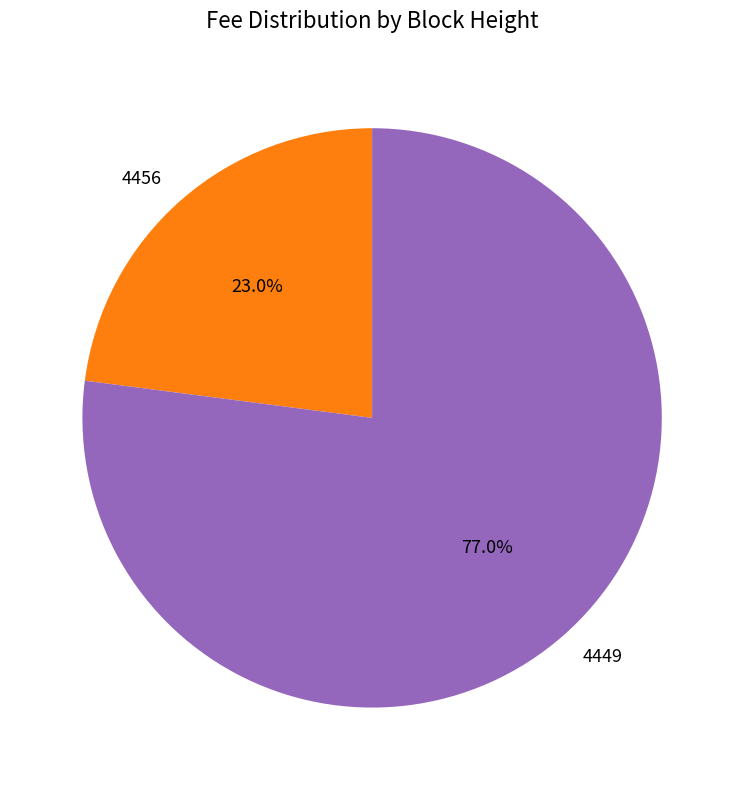

How much of the chart is everything except 4449?

23.0%